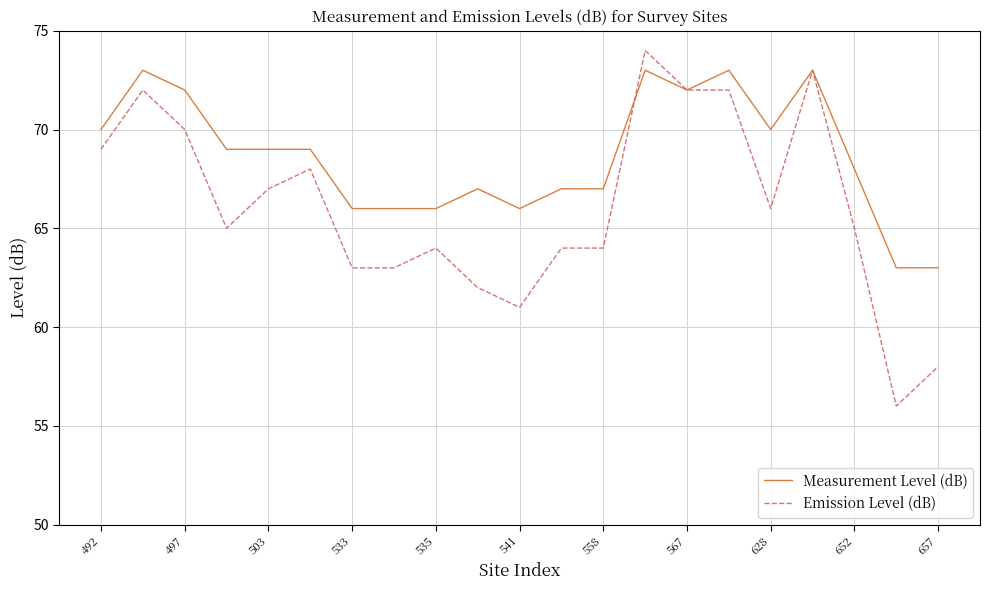

Which series has the largest total across all categories?

Measurement Level (dB)